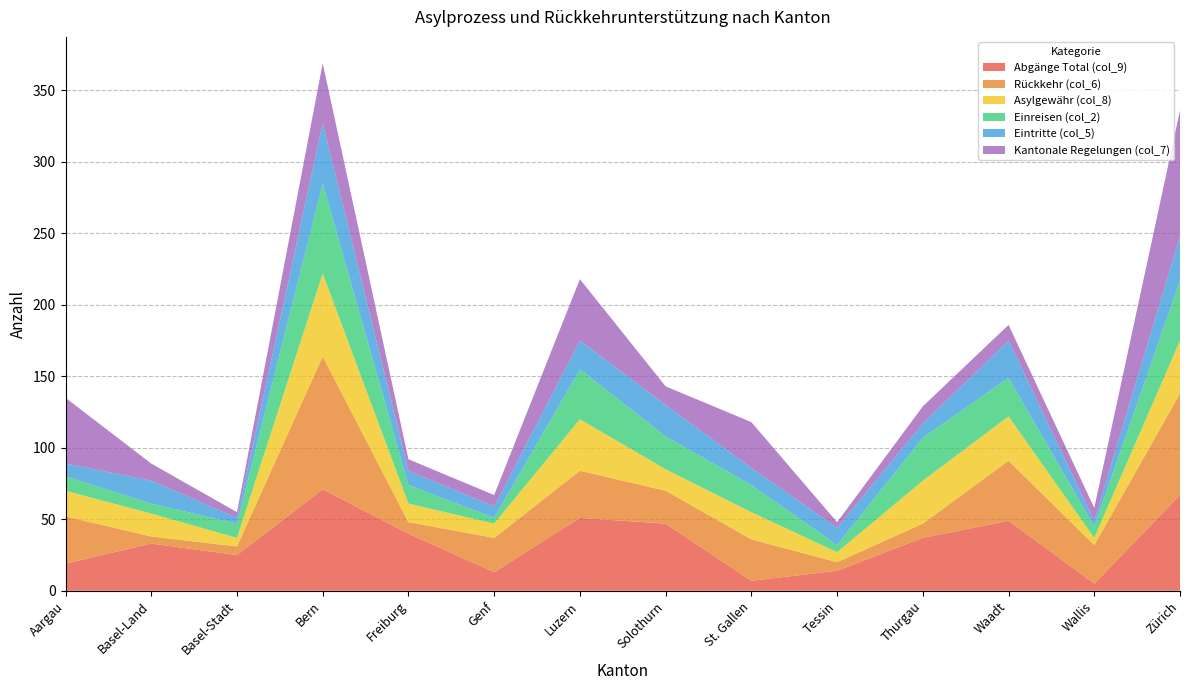

Reading left to right, extract all data points from this chart.

Abgänge Total (col_9): Aargau=19	Basel-Land=33	Basel-Stadt=25	Bern=71	Freiburg=40	Genf=13	Luzern=51	Solothurn=47	St. Gallen=7	Tessin=14	Thurgau=37	Waadt=49	Wallis=5	Zürich=67
Rückkehr (col_6): Aargau=33	Basel-Land=5	Basel-Stadt=6	Bern=93	Freiburg=8	Genf=24	Luzern=33	Solothurn=23	St. Gallen=29	Tessin=6	Thurgau=10	Waadt=42	Wallis=27	Zürich=71
Asylgewähr (col_8): Aargau=18	Basel-Land=16	Basel-Stadt=6	Bern=58	Freiburg=13	Genf=10	Luzern=36	Solothurn=15	St. Gallen=19	Tessin=7	Thurgau=30	Waadt=31	Wallis=5	Zürich=37
Einreisen (col_2): Aargau=10	Basel-Land=7	Basel-Stadt=10	Bern=63	Freiburg=13	Genf=4	Luzern=35	Solothurn=23	St. Gallen=19	Tessin=5	Thurgau=30	Waadt=27	Wallis=8	Zürich=42
Eintritte (col_5): Aargau=9	Basel-Land=16	Basel-Stadt=4	Bern=42	Freiburg=10	Genf=8	Luzern=20	Solothurn=22	St. Gallen=12	Tessin=12	Thurgau=10	Waadt=26	Wallis=4	Zürich=31
Kantonale Regelungen (col_7): Aargau=46	Basel-Land=12	Basel-Stadt=4	Bern=42	Freiburg=8	Genf=8	Luzern=43	Solothurn=13	St. Gallen=32	Tessin=4	Thurgau=12	Waadt=11	Wallis=9	Zürich=88